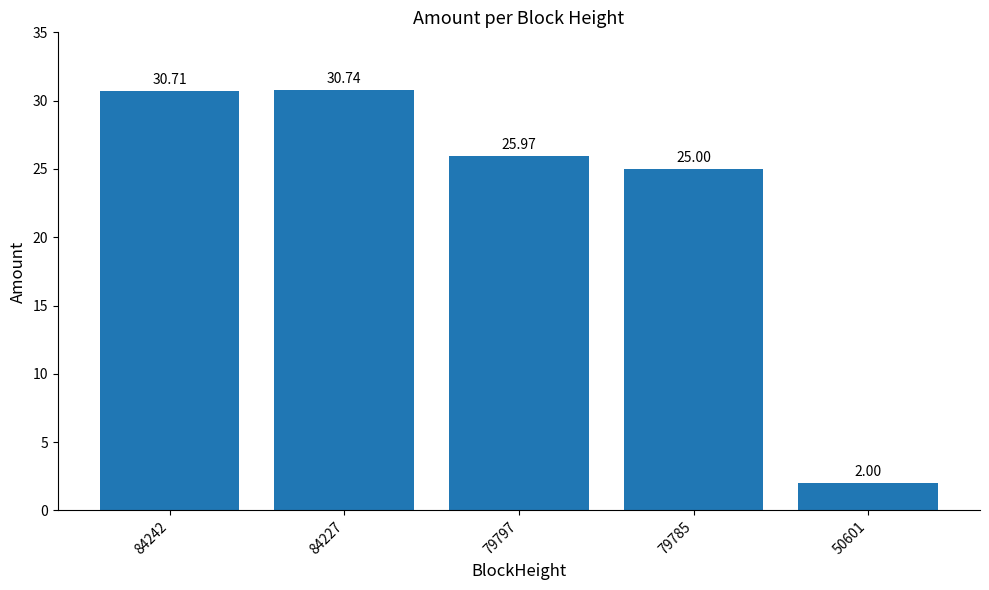

How many bars are there in total?

5